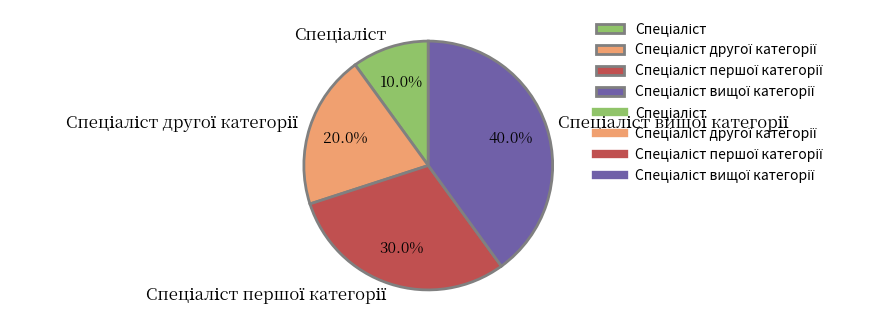

Does any single category account for the majority?

No